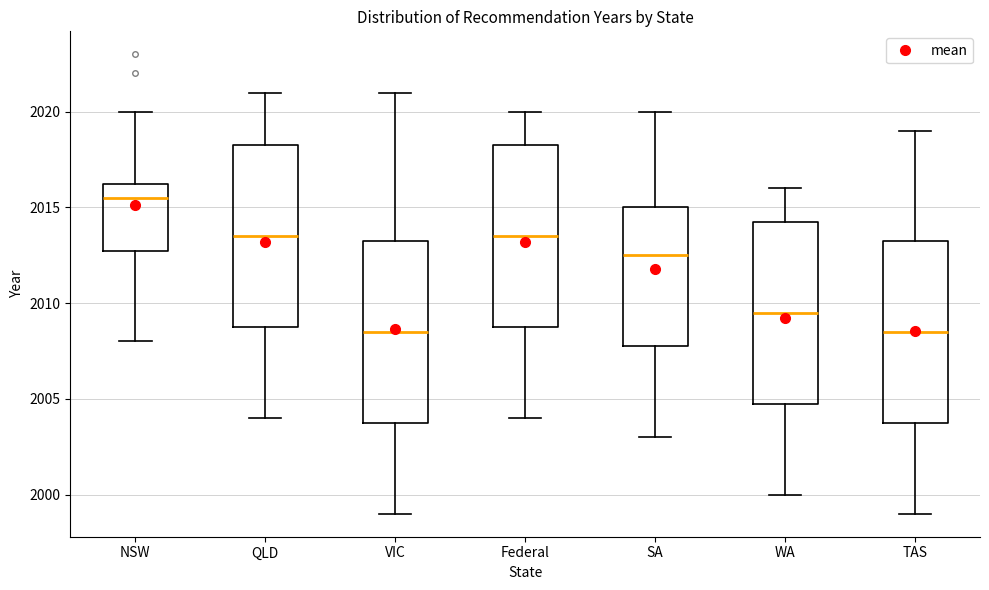

Reading left to right, transcribe this box plot: for each box, give where its median line is, the range the box spans, and where its two whiskers end, as read against the y-axis. The values are not printed on the chart, so give them approximately, as read against the axis.

NSW: median 2015.5, box 2013.0 to 2016.5, whiskers 2008.0 to 2020.0
QLD: median 2013.5, box 2009.0 to 2018.5, whiskers 2004.0 to 2021.0
VIC: median 2008.5, box 2004.0 to 2013.5, whiskers 1999.0 to 2021.0
Federal: median 2013.5, box 2009.0 to 2018.5, whiskers 2004.0 to 2020.0
SA: median 2012.5, box 2008.0 to 2015.0, whiskers 2003.0 to 2020.0
WA: median 2009.5, box 2005.0 to 2014.5, whiskers 2000.0 to 2016.0
TAS: median 2008.5, box 2004.0 to 2013.5, whiskers 1999.0 to 2019.0